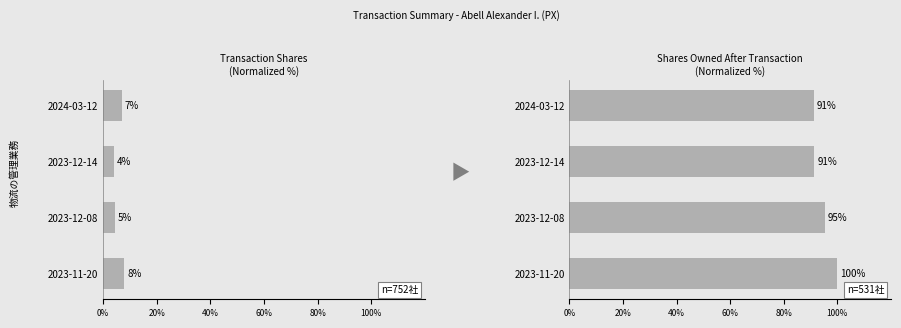

Count the number of data series in this chart.

2